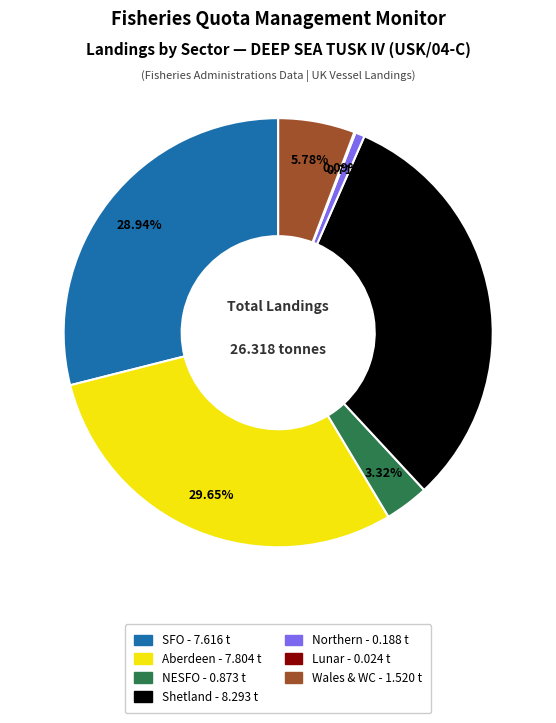

Which has a higher value, NESFO or Aberdeen?

Aberdeen